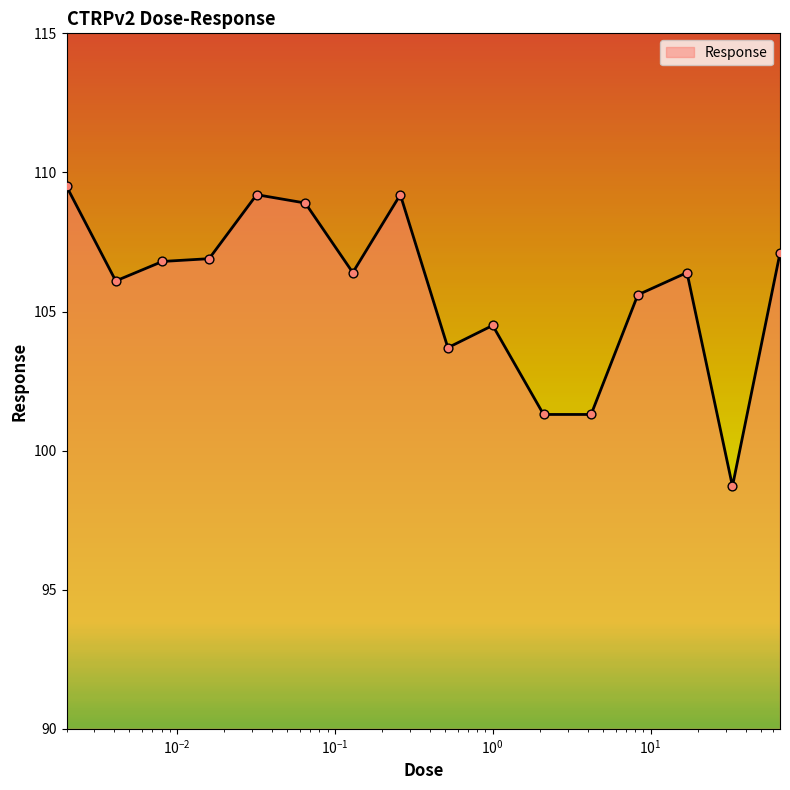

What is the difference between the maximum and minimum values?

10.8